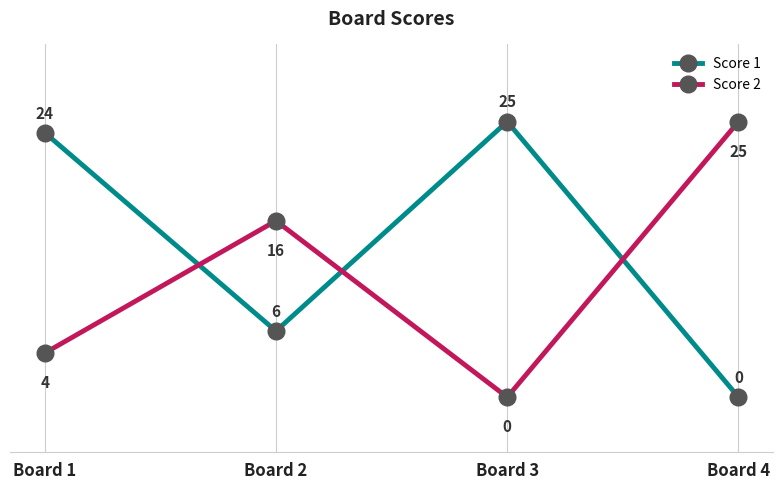

Which series has the largest total across all categories?

Score 1